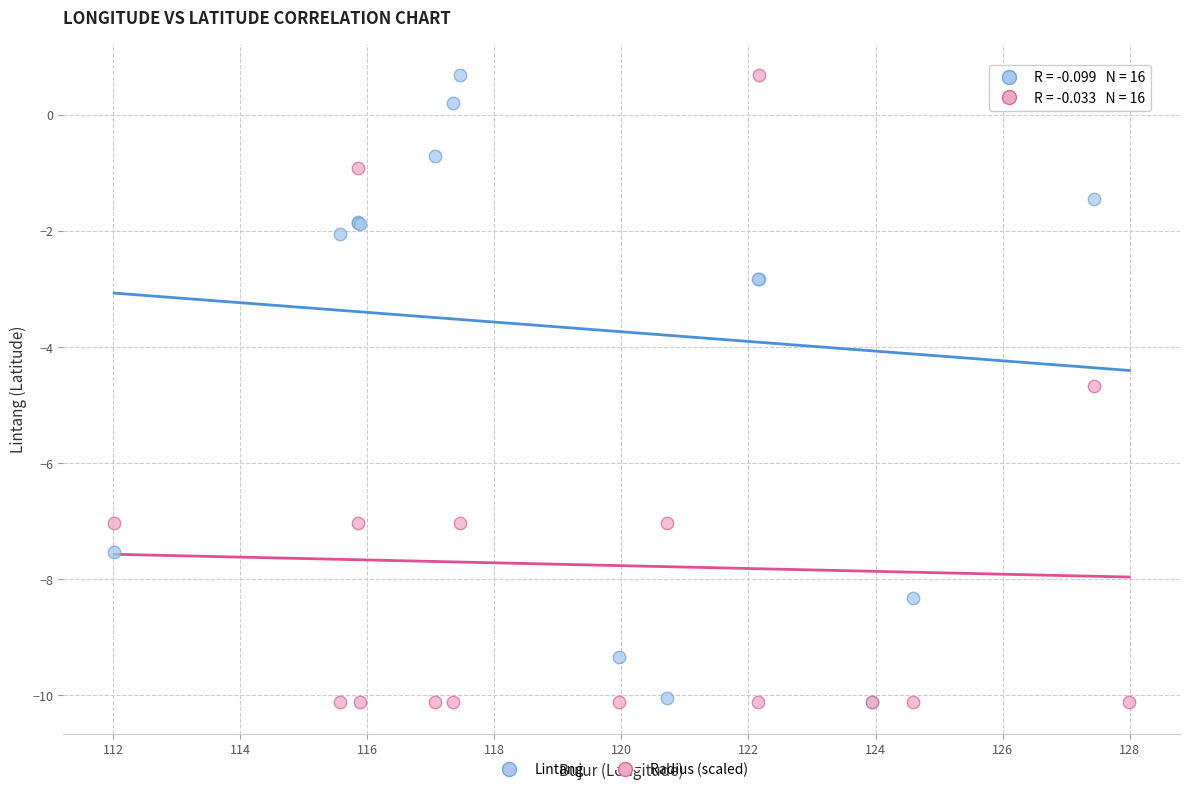

In the Lintang series, what Y value is closest to -4?

-2.8